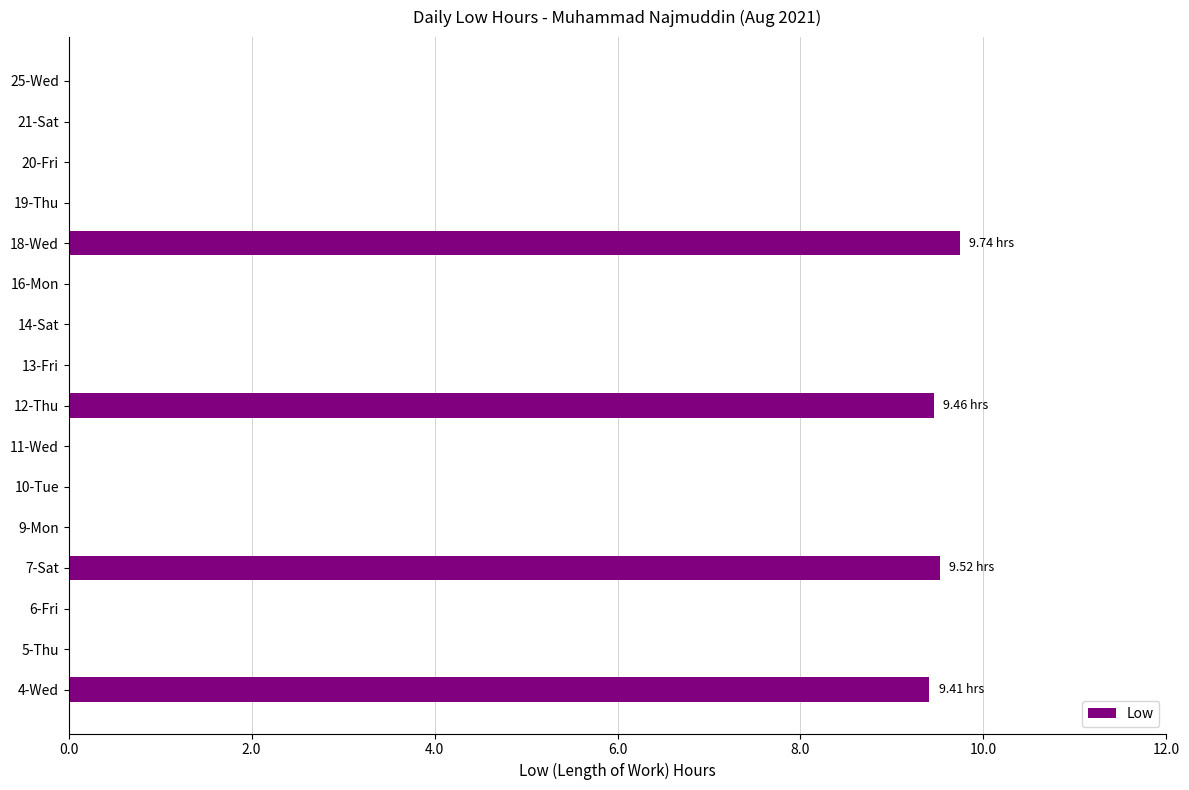

What is the sum of the values at 7-Sat and 11-Wed?

9.5